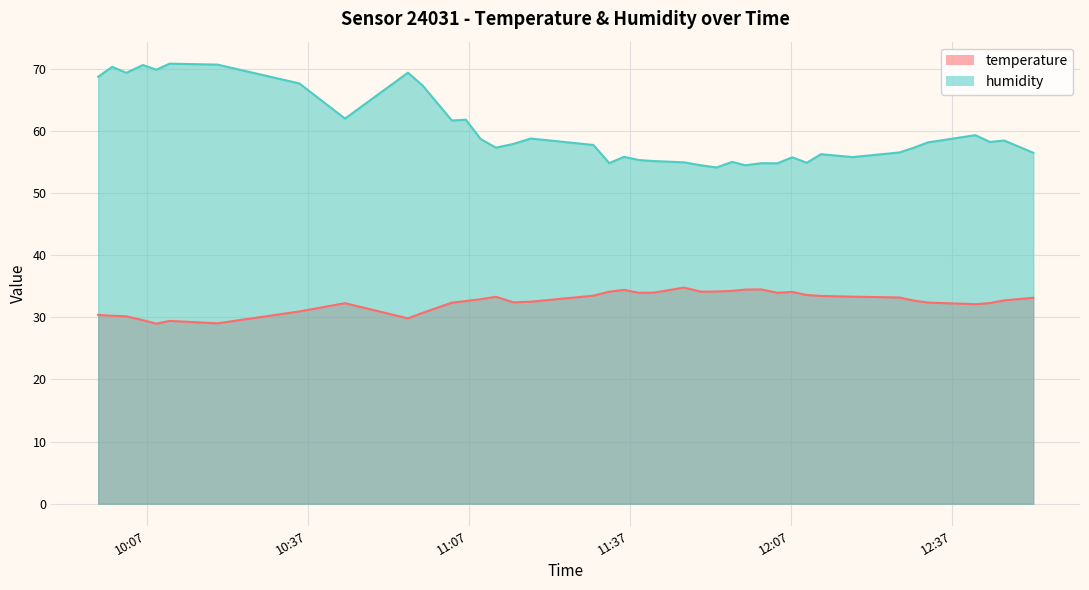

The humidity series shows 54.8 at 2022-08-21T12:01:30. True or false?

True